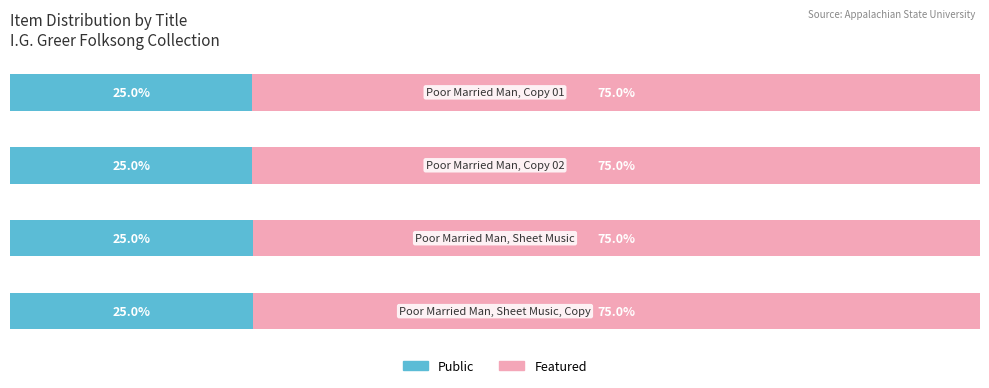

What are all the series names shown in the legend?

Public, Featured